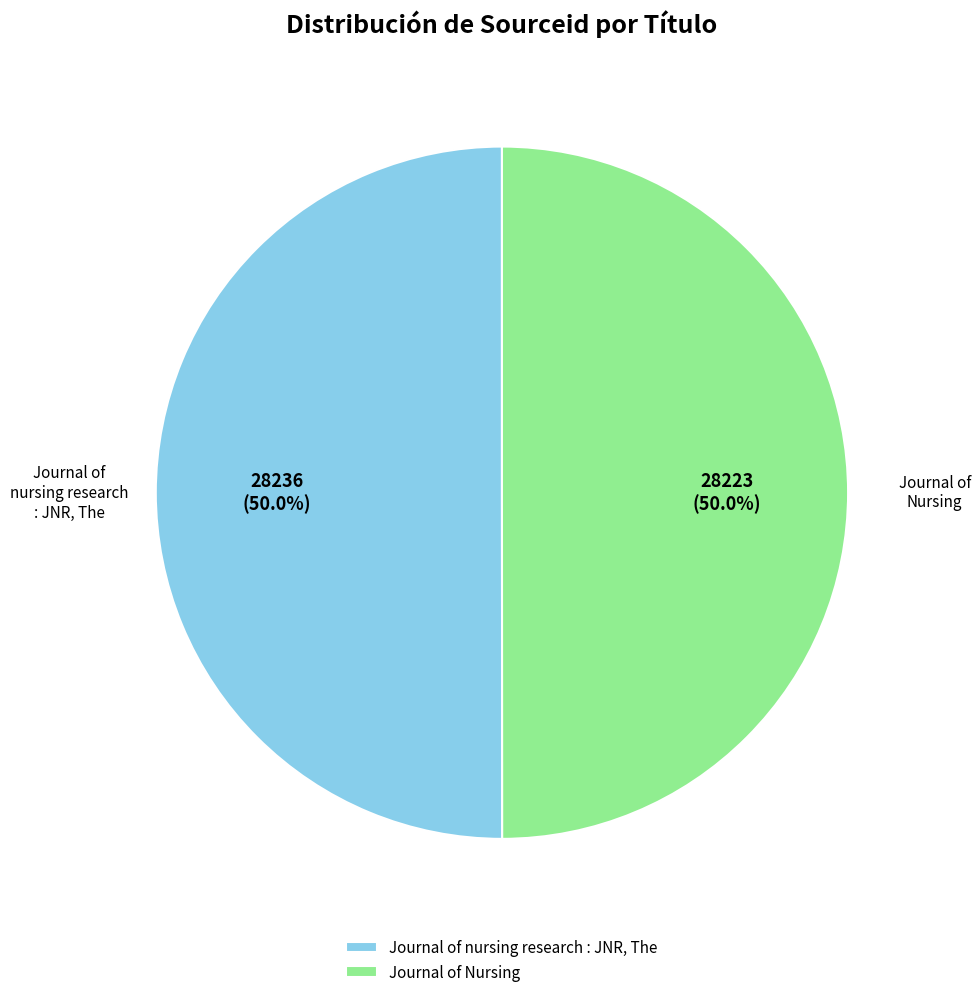

How many segments does this pie chart have?

2